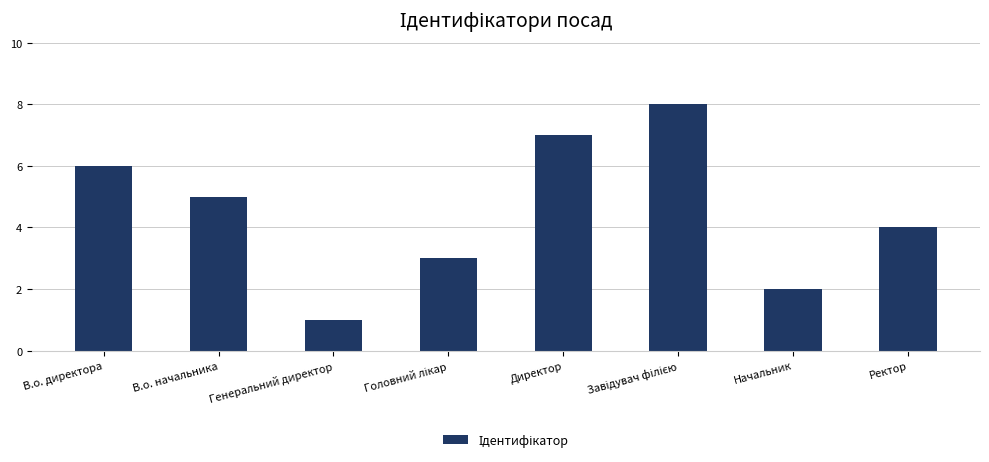

At which label does the data first exceed 5?

В.о. директора